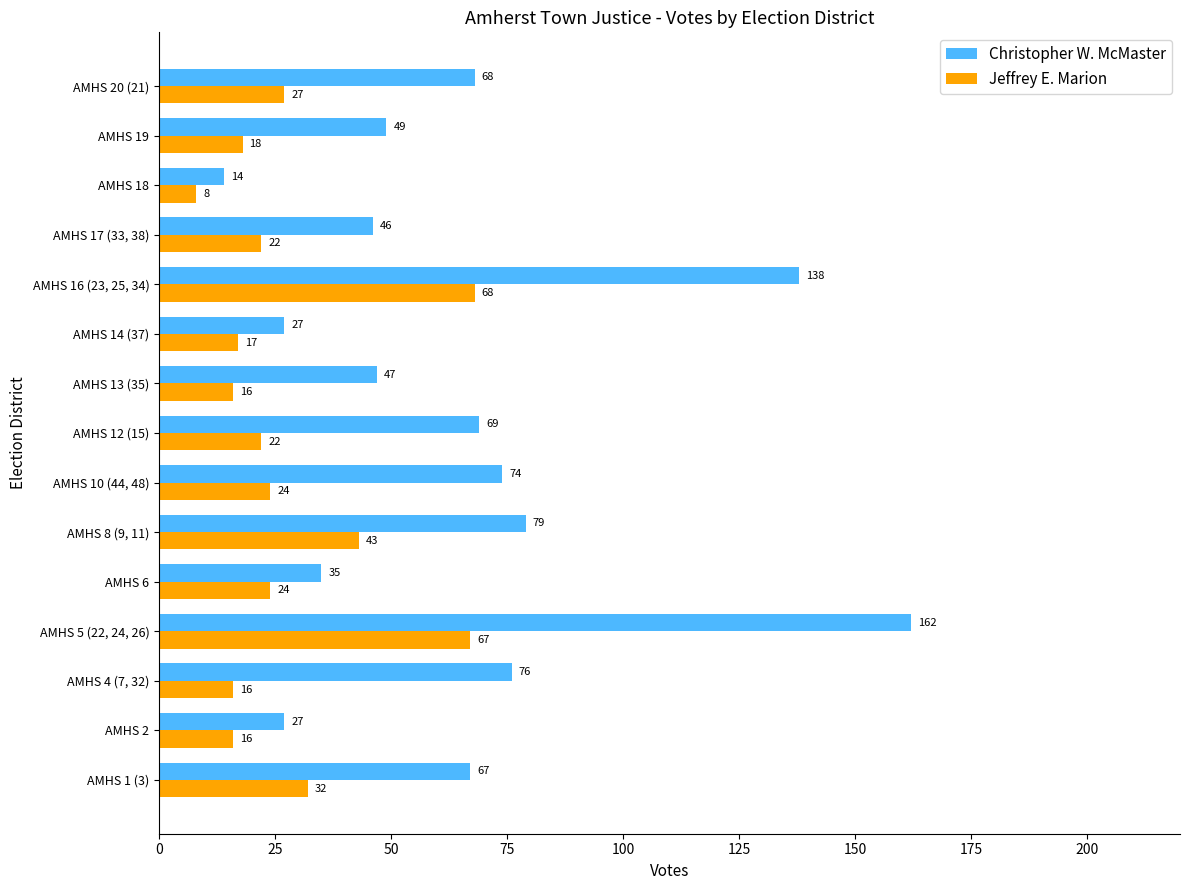

List the series in order of their peak value, highest first.

Christopher W. McMaster, Jeffrey E. Marion